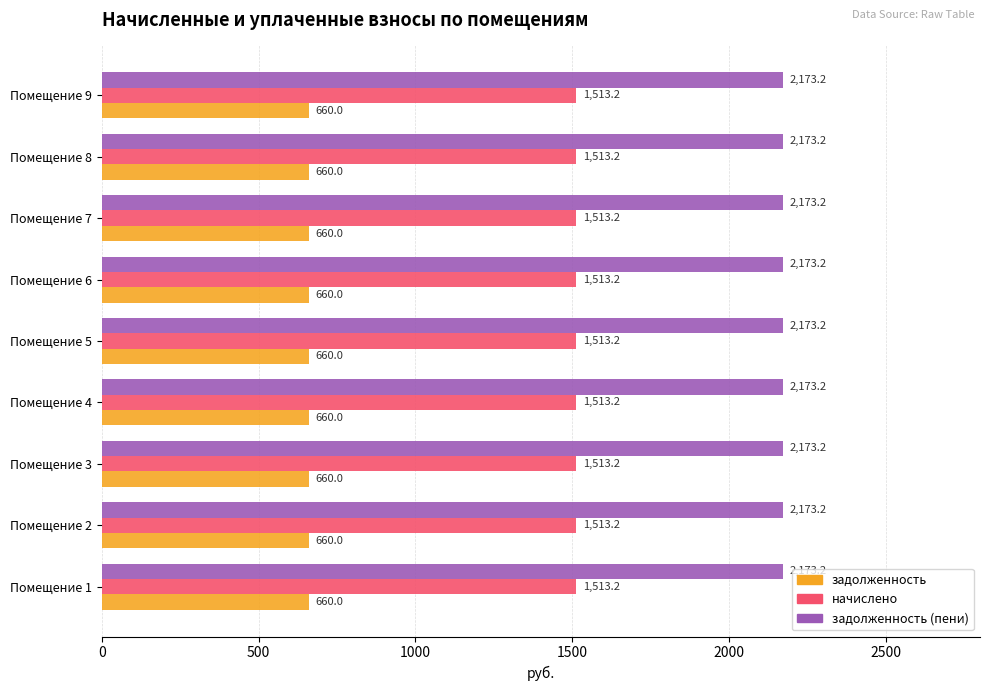

Count the number of data series in this chart.

3